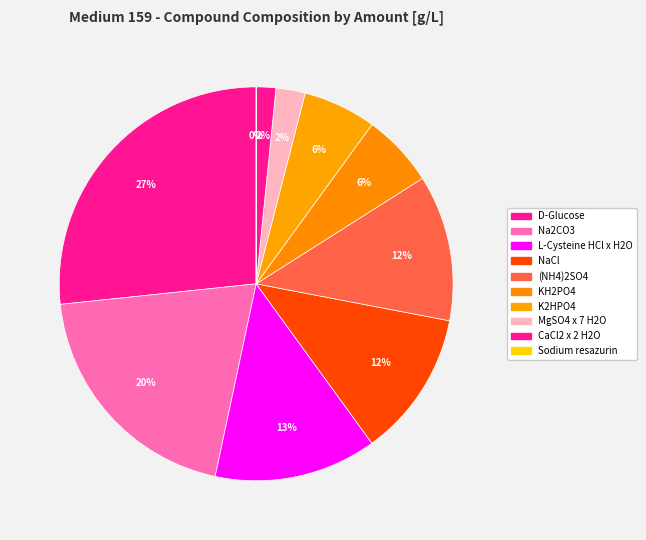

The NaCl slice represents 12% of the pie. True or false?

True